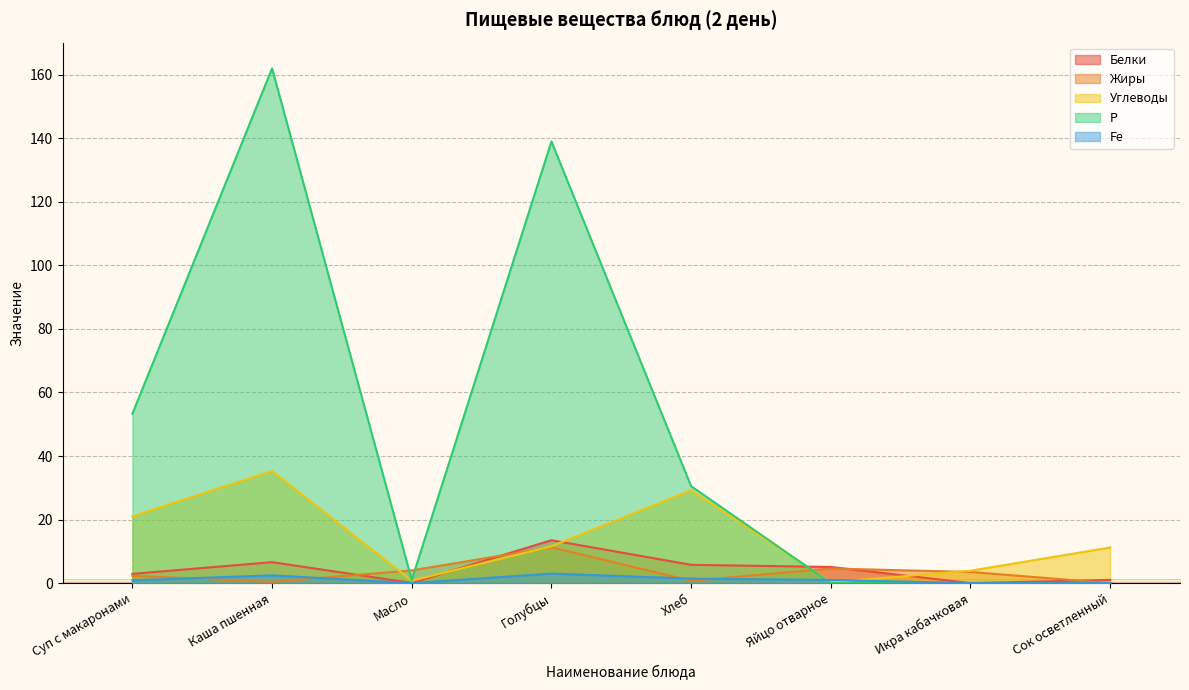

Is the value of Жиры at Яйцо отварное greater than the value of Р at Хлеб?

No